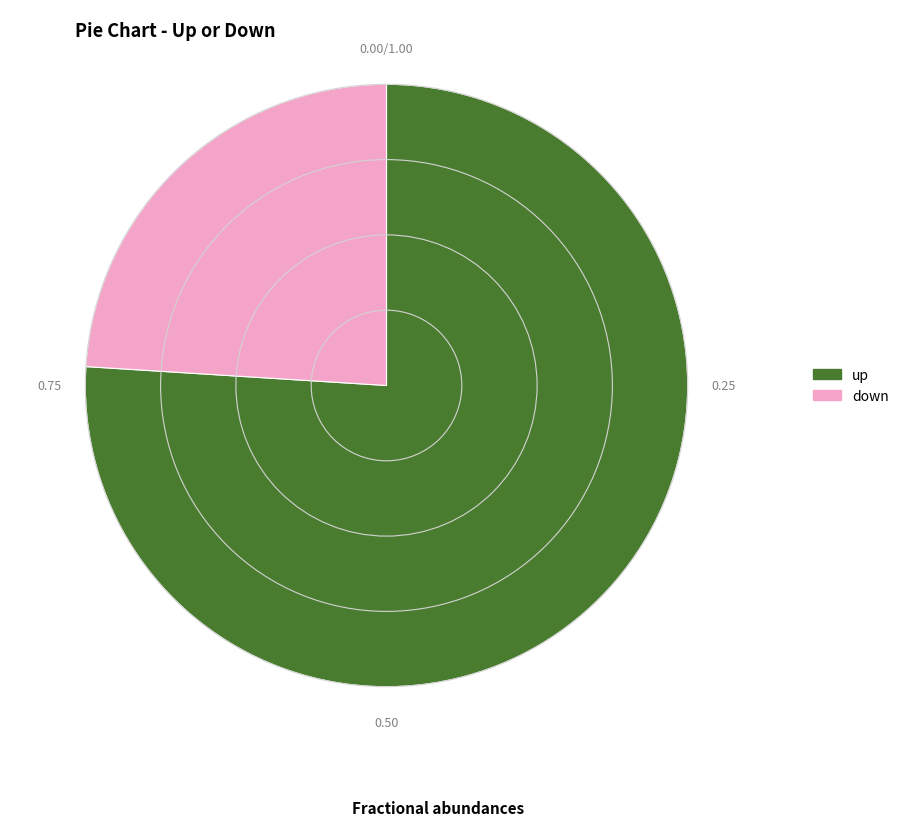

True or false: up accounts for 76% of the total.

True